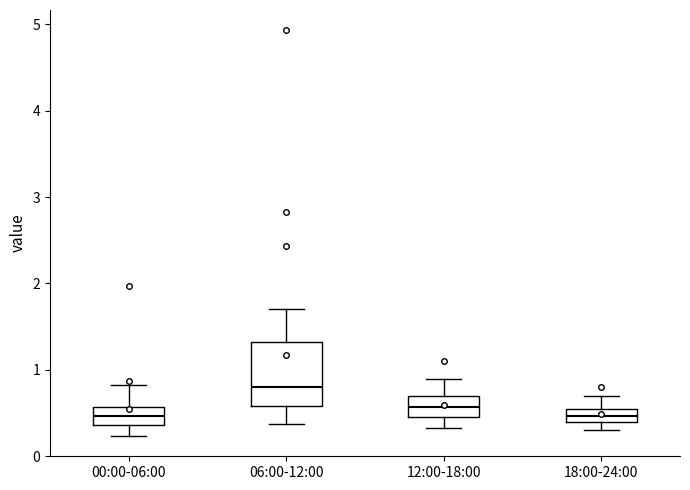

Reading left to right, transcribe this box plot: for each box, give where its median line is, the range the box spans, and where its two whiskers end, as read against the y-axis. The values are not printed on the chart, so give them approximately, as read against the axis.

00:00-06:00: median 0.5, box 0.4 to 0.6, whiskers 0.2 to 0.8
06:00-12:00: median 0.8, box 0.6 to 1.3, whiskers 0.4 to 1.7
12:00-18:00: median 0.6, box 0.5 to 0.7, whiskers 0.3 to 0.9
18:00-24:00: median 0.5, box 0.4 to 0.6, whiskers 0.3 to 0.7